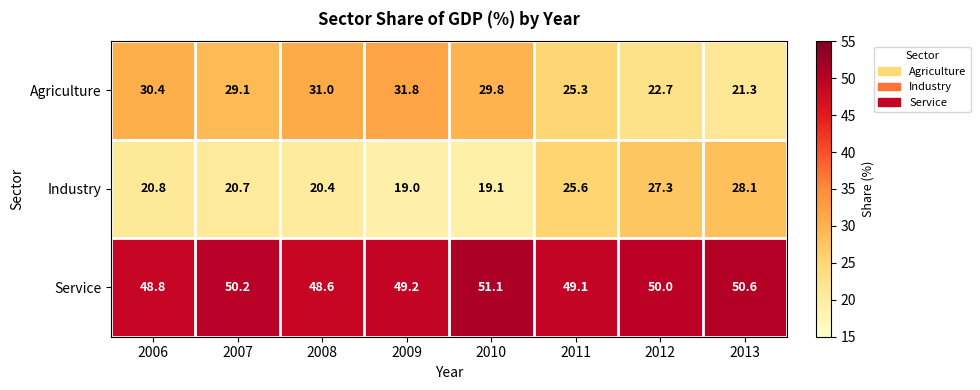

The Service series shows 35.1 at 2010. True or false?

False